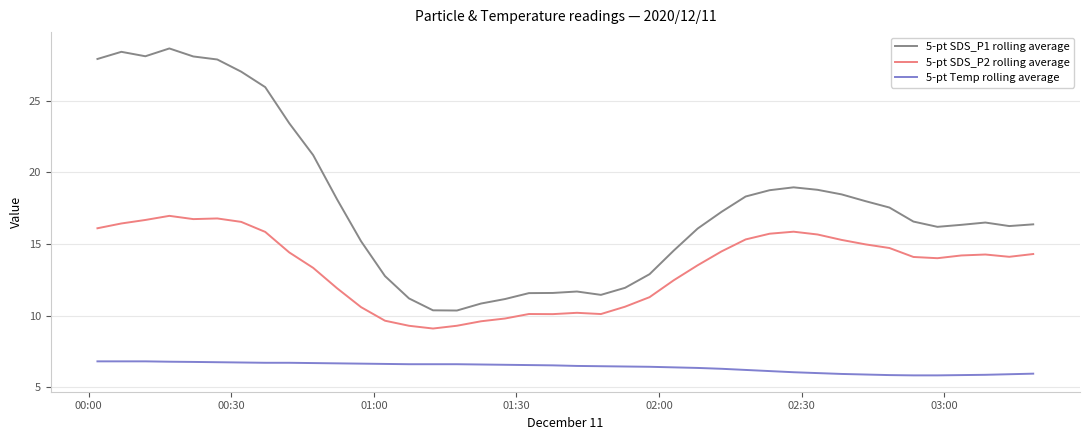

How many categories are shown in the chart?

40